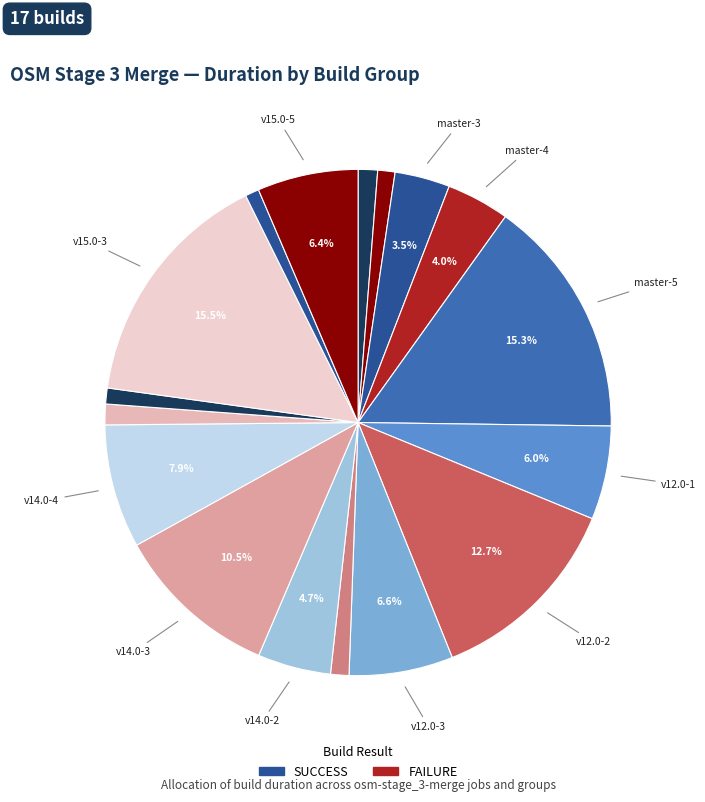

How many slices are in this pie chart?

17